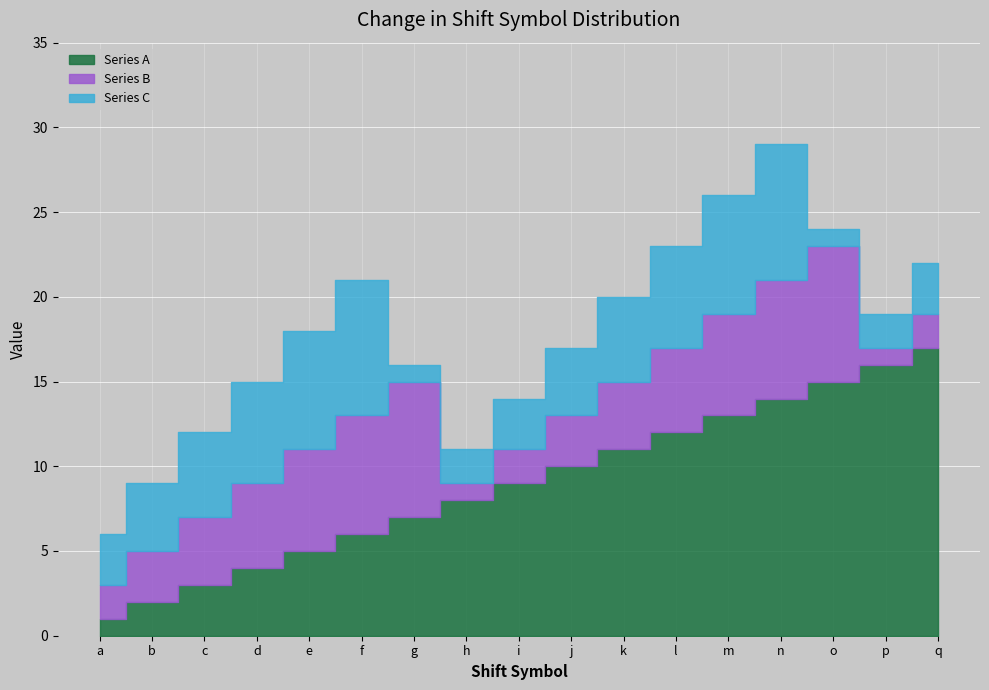

How many distinct data groups are displayed?

3